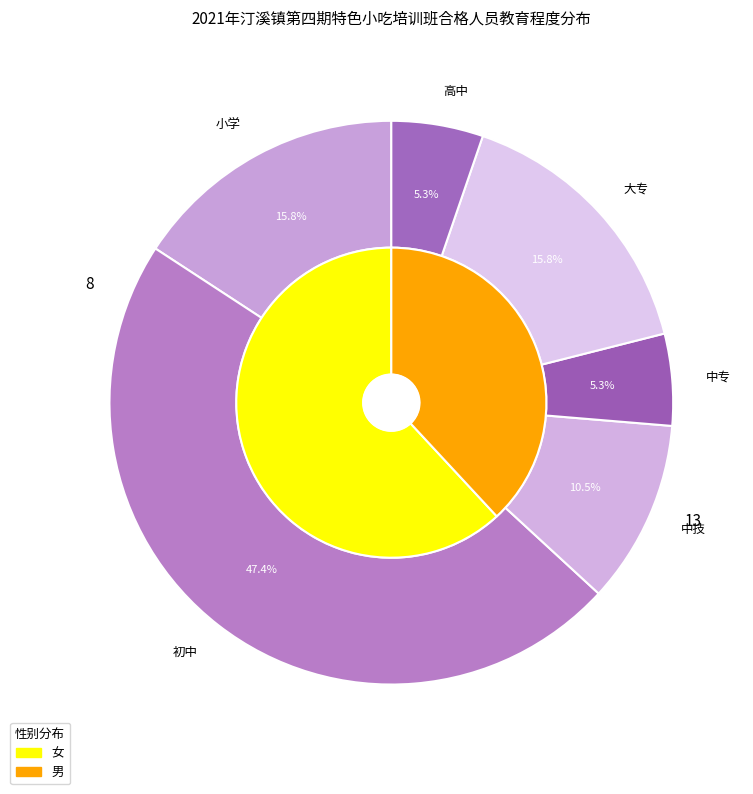

Count the number of slices in the pie.

6